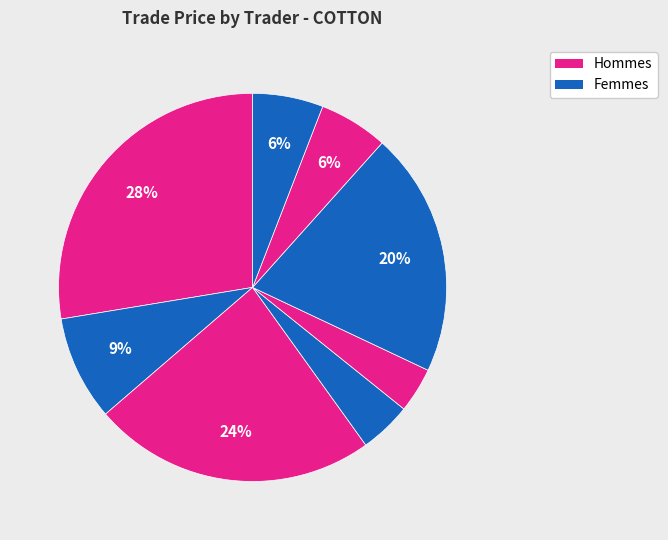

Is there a majority slice in this chart?

No